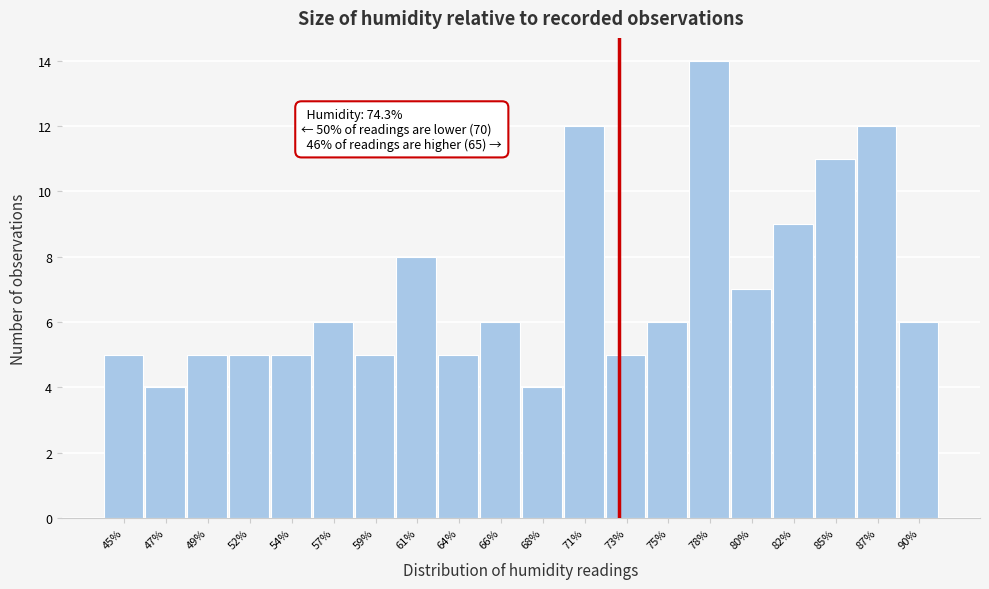

Reading left to right, extract all data points from this chart.

5	4	5	5	5	6	5	8	5	6	4	12	5	6	14	7	9	11	12	6